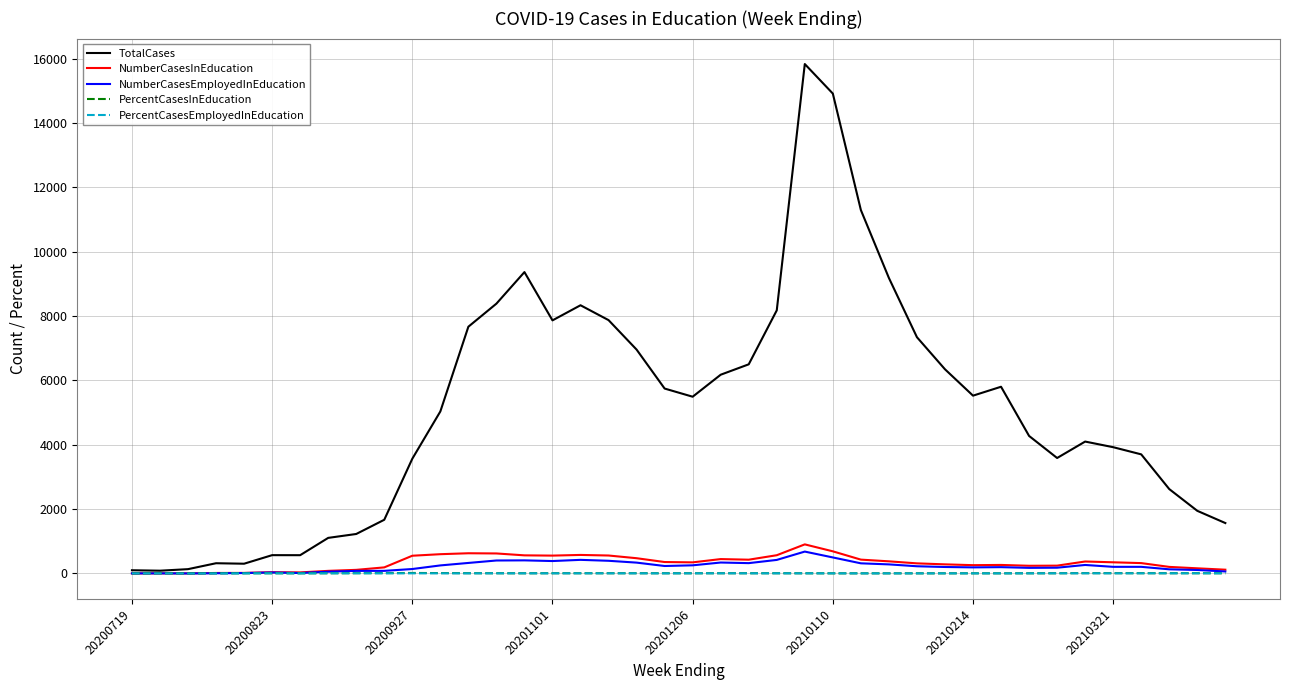

Count the number of data series in this chart.

5